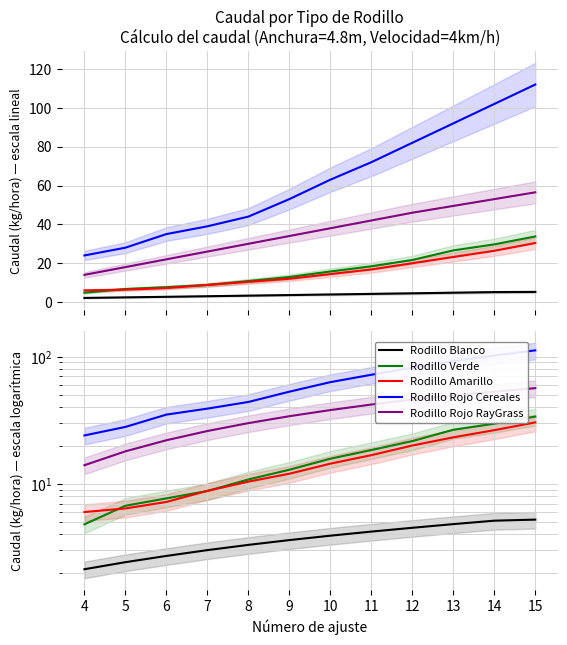

Which series has the largest range (max minus min)?

Rodillo Rojo Cereales